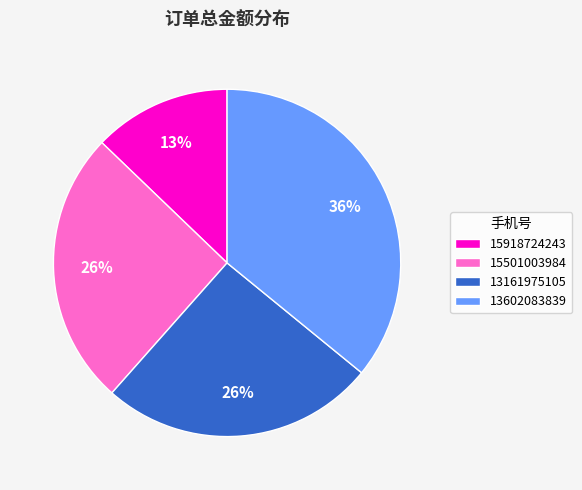

Is there a majority slice in this chart?

No